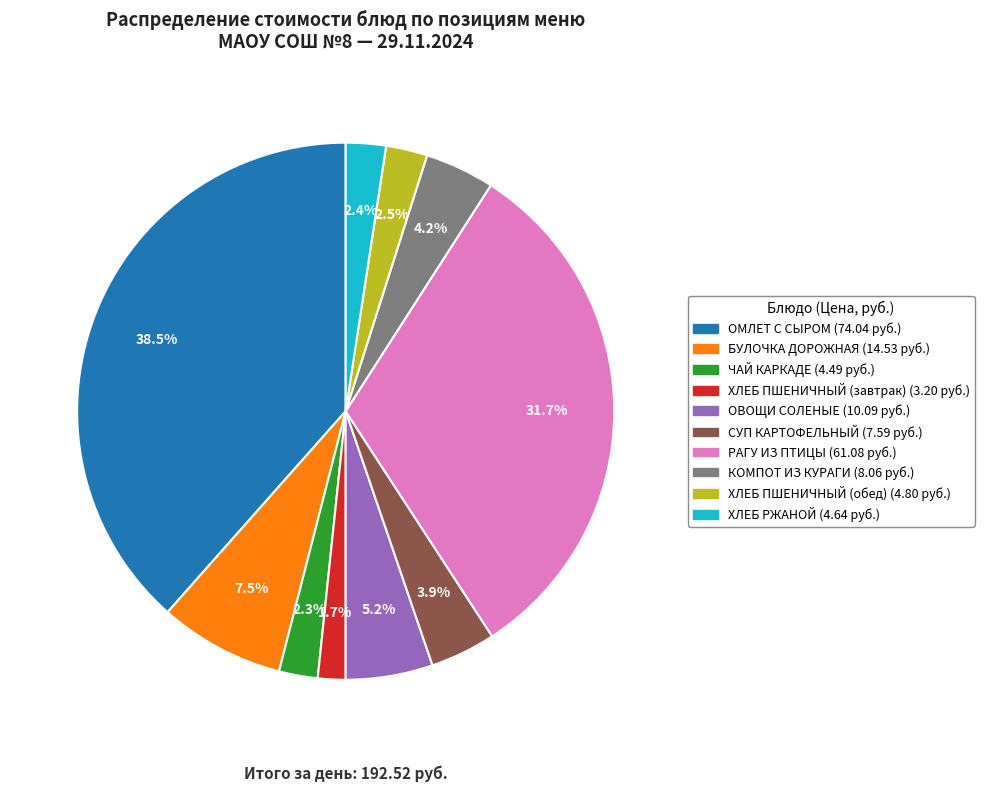

How much of the chart is everything except ХЛЕБ РЖАНОЙ?

97.6%